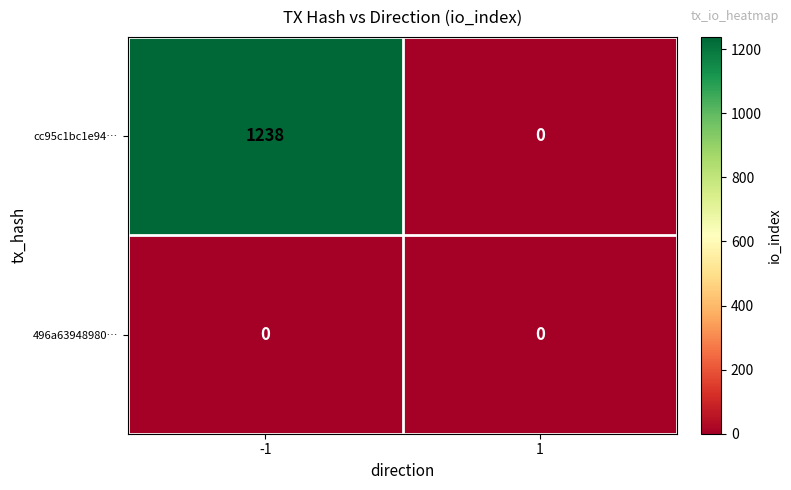

Which series has the largest total across all categories?

cc95c1bc1e94…